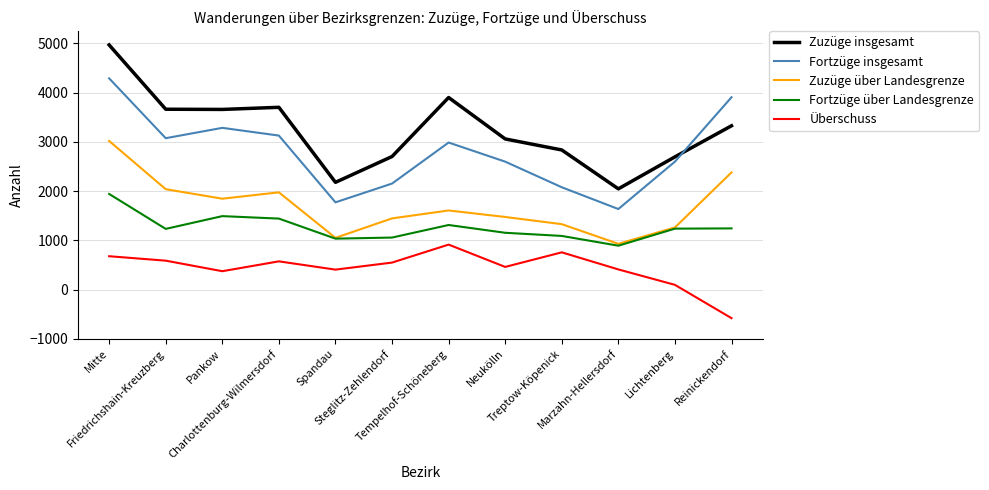

How many lines are shown in the chart?

5